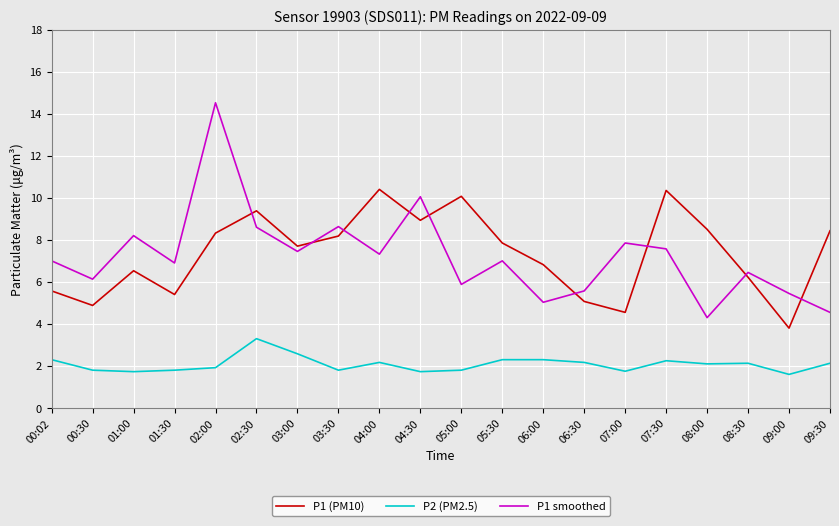

What is the total value across all series at 06:30?

12.8